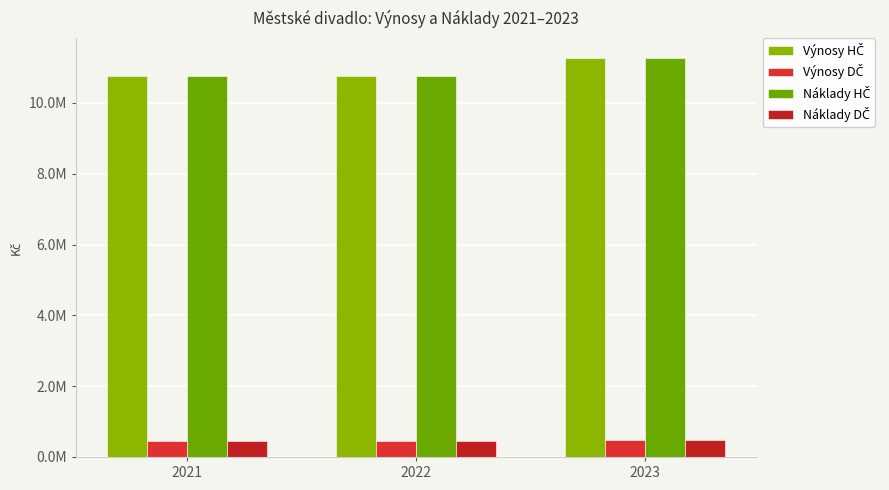

Which category has the highest value in the Náklady HČ series?

2023